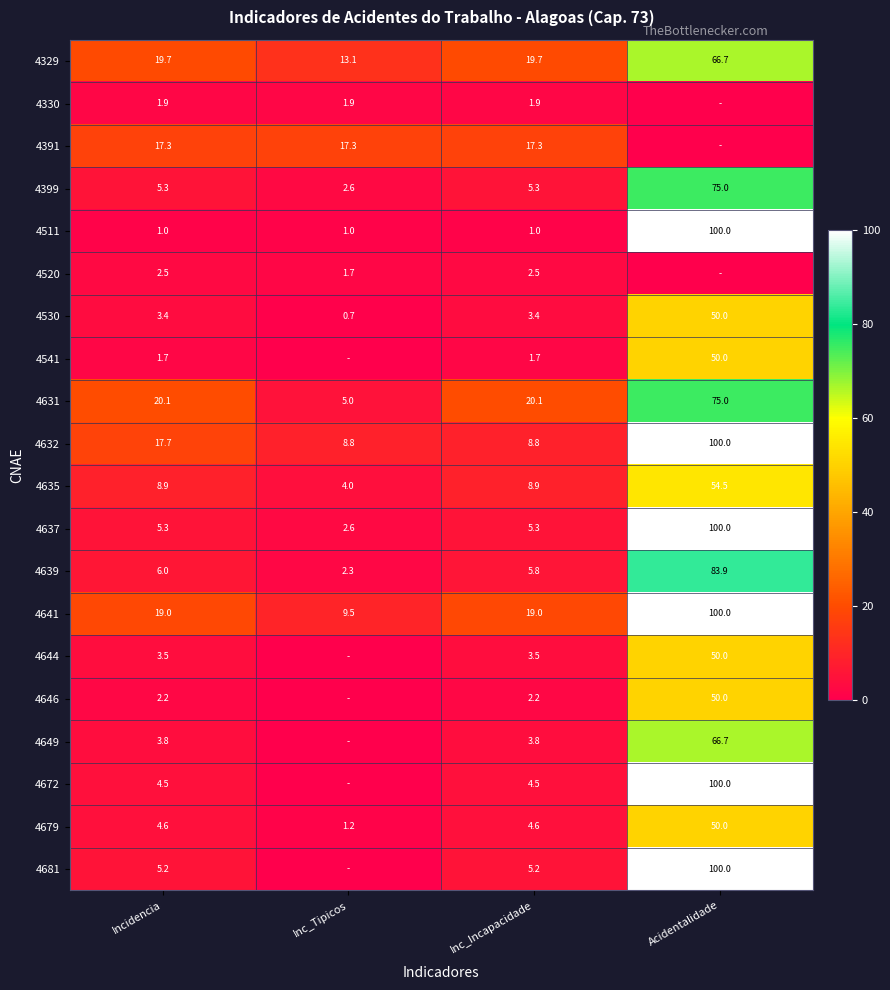

What is the sum of all 4639 values?

98.0